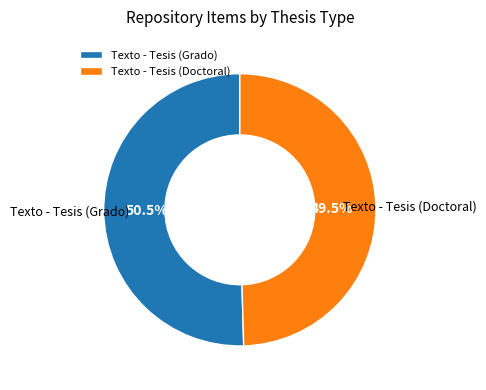

Approximately how many times larger is the value at Texto - Tesis (Doctoral) compared to Texto - Tesis (Grado)?

1.0